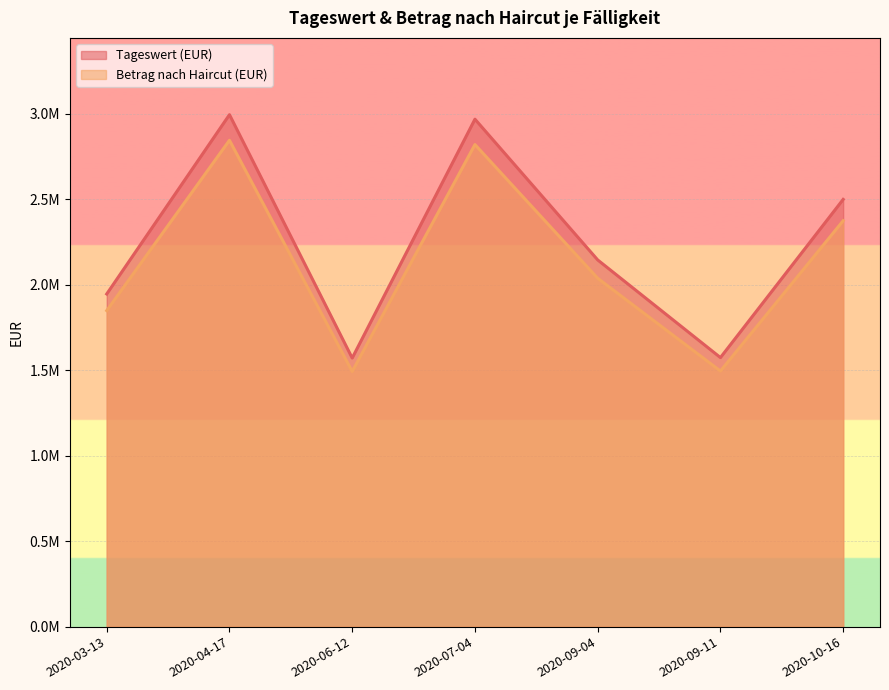

What are all the series names shown in the legend?

Tageswert (EUR), Betrag nach Haircut (EUR)